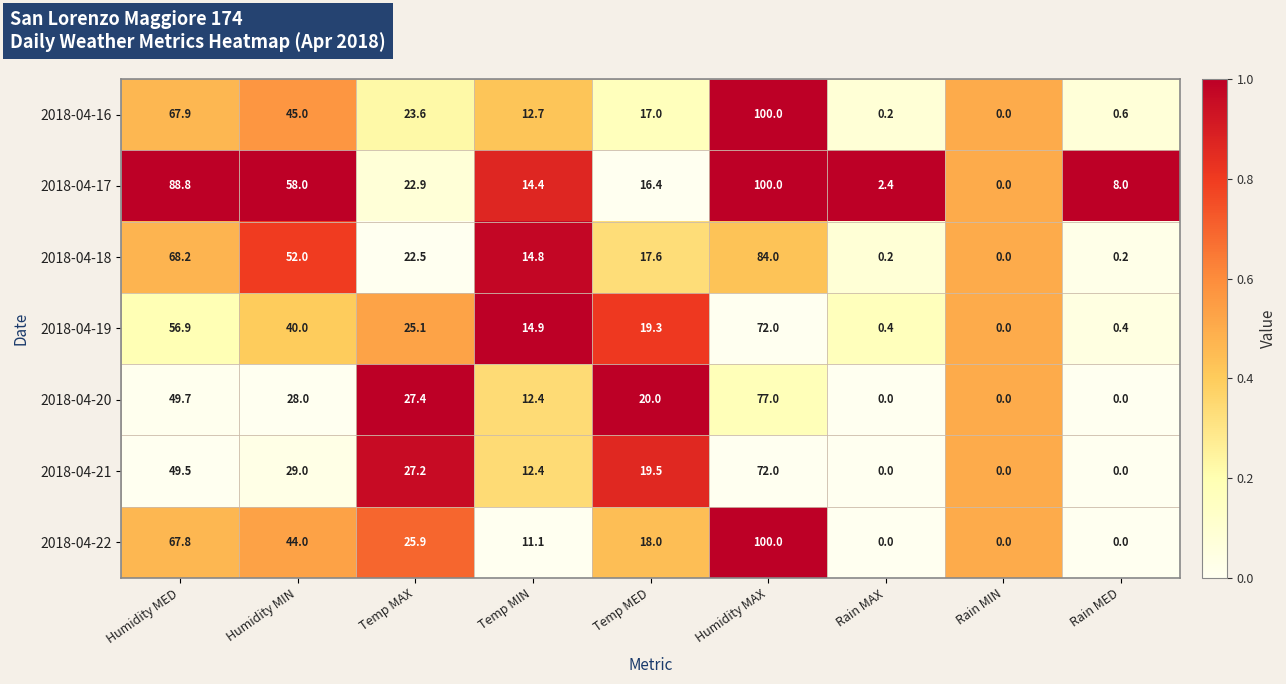

Rank the categories by 2018-04-16 value from highest to lowest.

Humidity MAX, Humidity MED, Humidity MIN, Temp MAX, Temp MED, Temp MIN, Rain MED, Rain MAX, Rain MIN